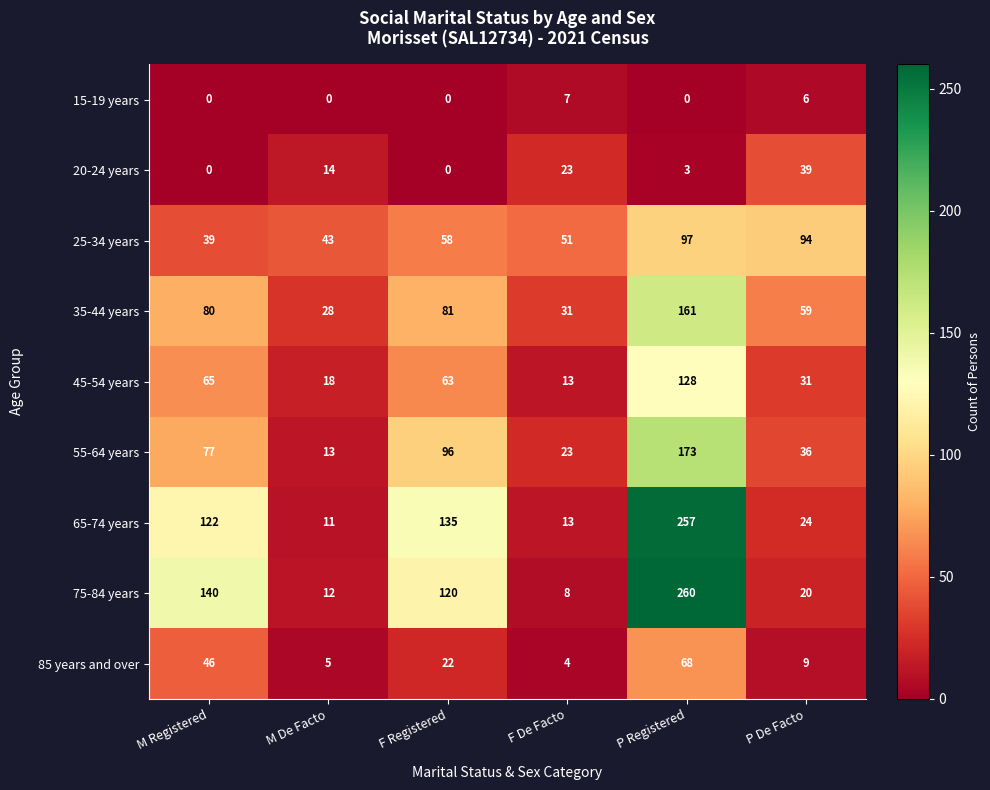

Which series changed the most between F De Facto and P De Facto?

25-34 years